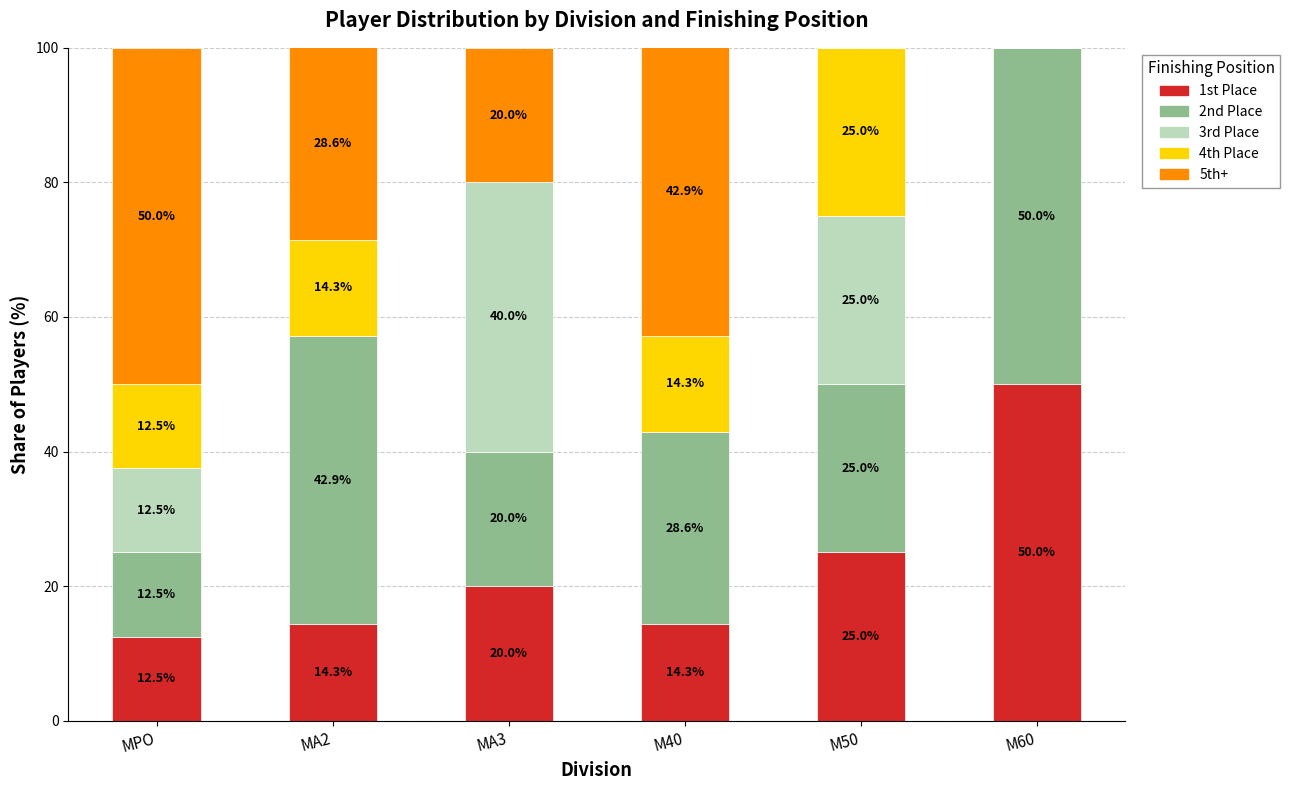

Does the chart contain stacked bars?

Yes